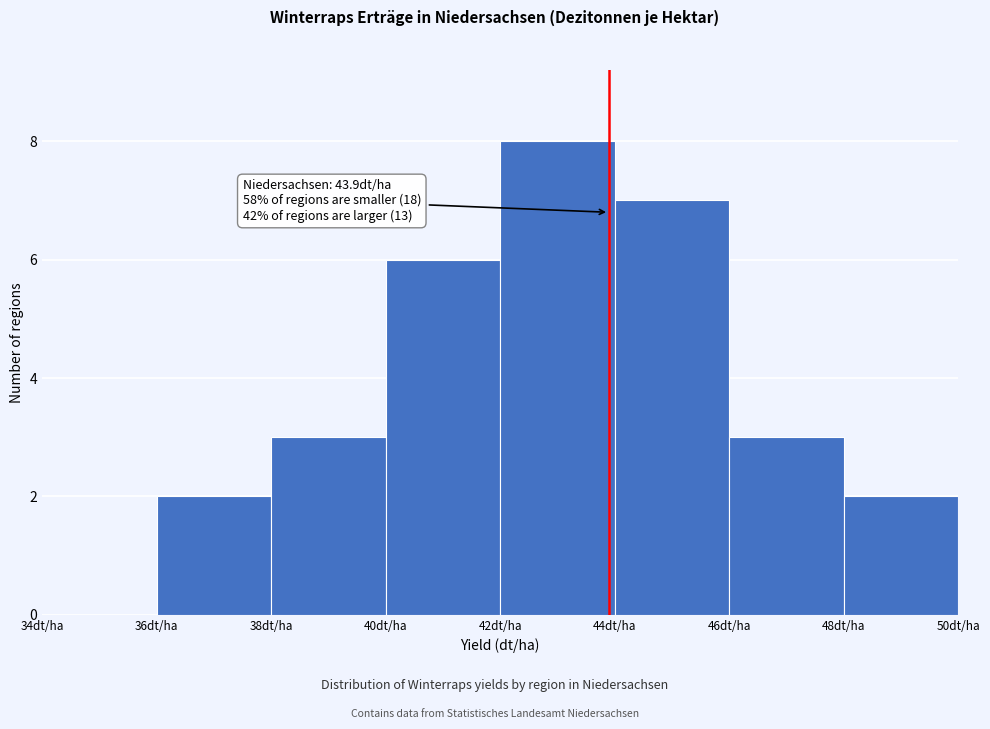

Over which range of the x-axis is the bar tallest?

42 to 44